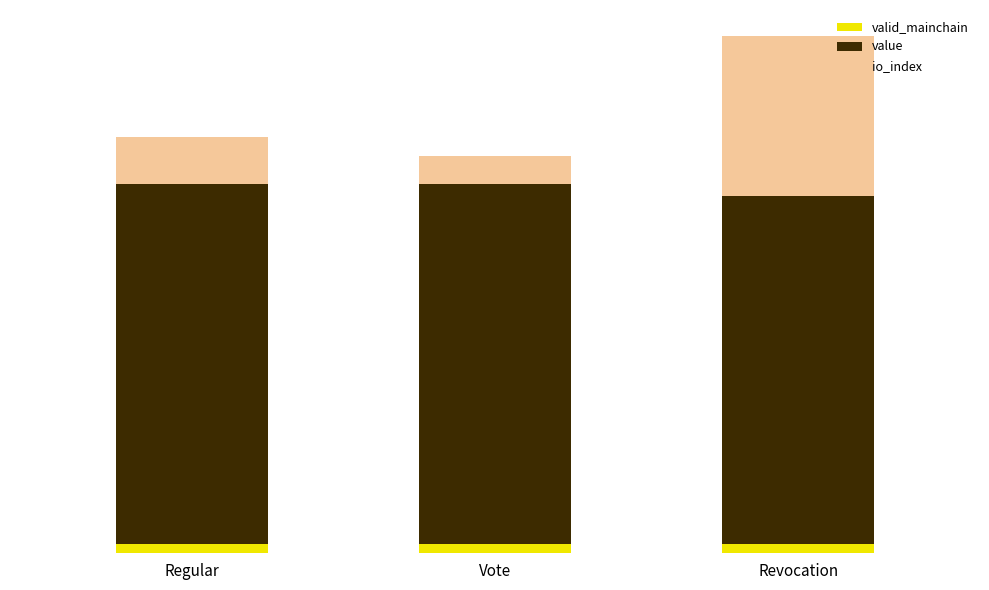

What are all the series names shown in the legend?

valid_mainchain, value, io_index